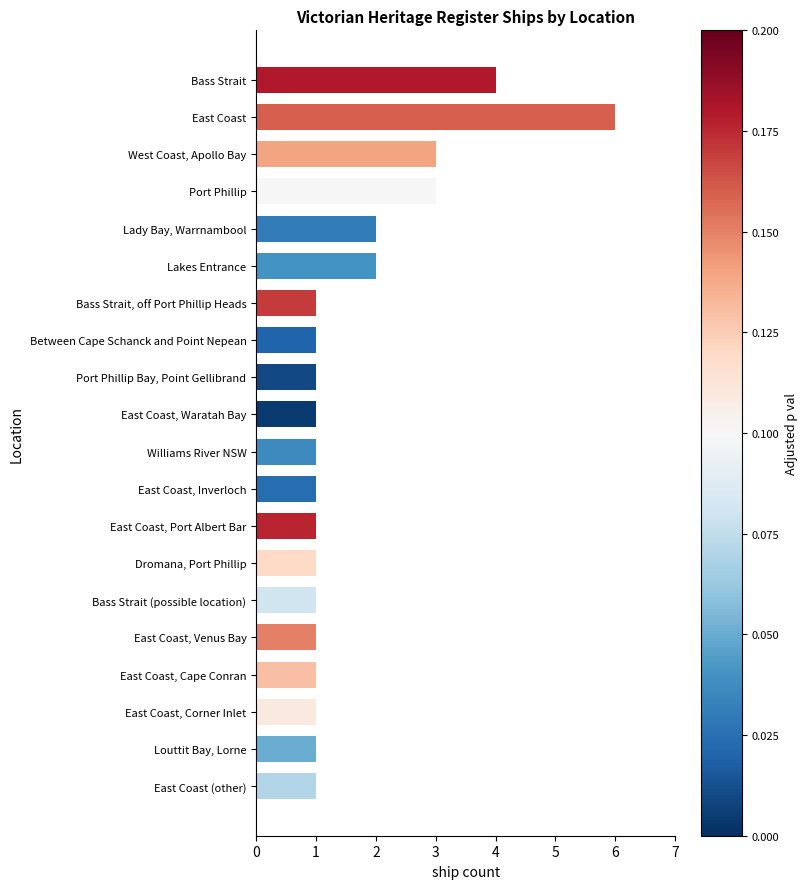

What is the difference between the maximum and minimum values?

5